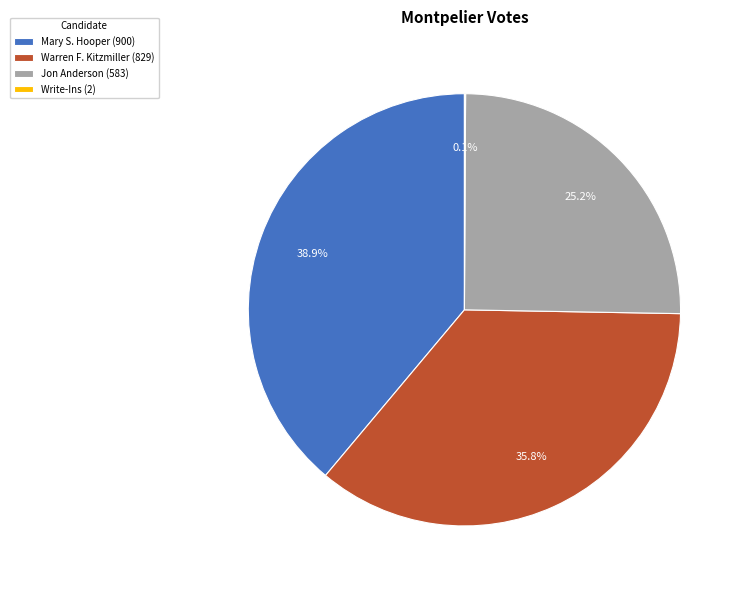

Does any single category account for the majority?

No